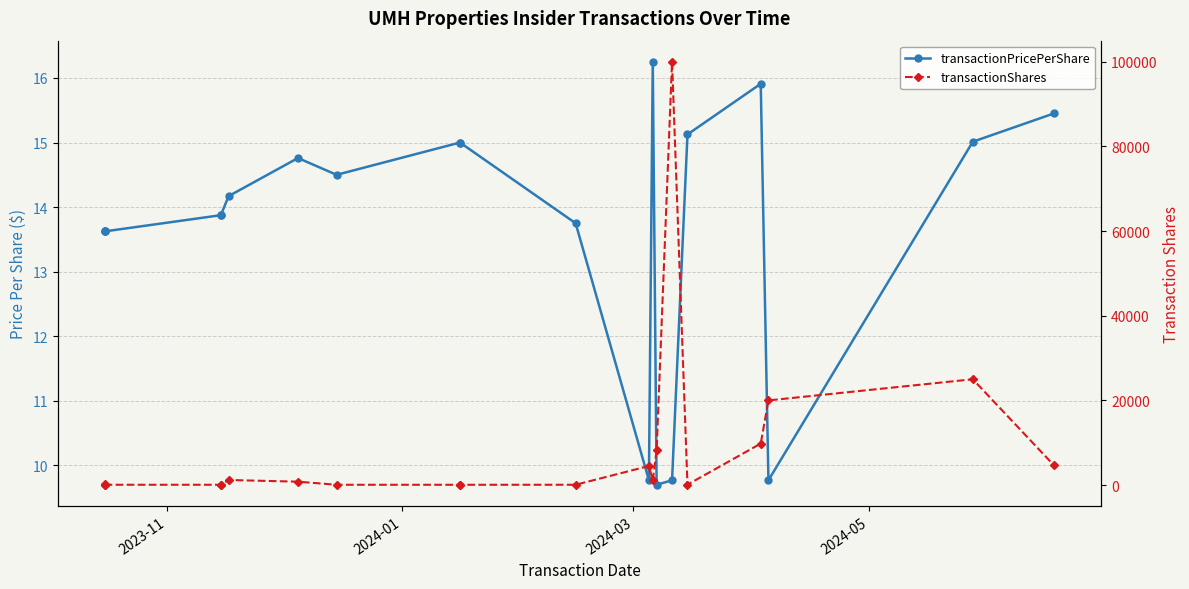

List the series in order of their overall mean, highest first.

transactionShares, transactionPricePerShare